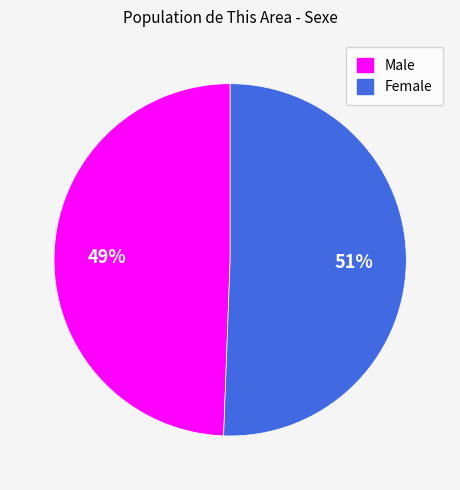

What percentage is the Female slice, to the nearest percent?

51%